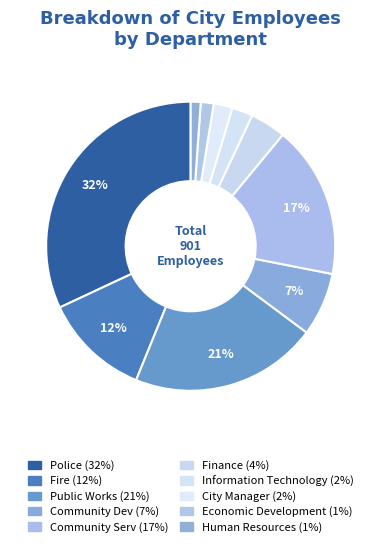

How many segments does this pie chart have?

10